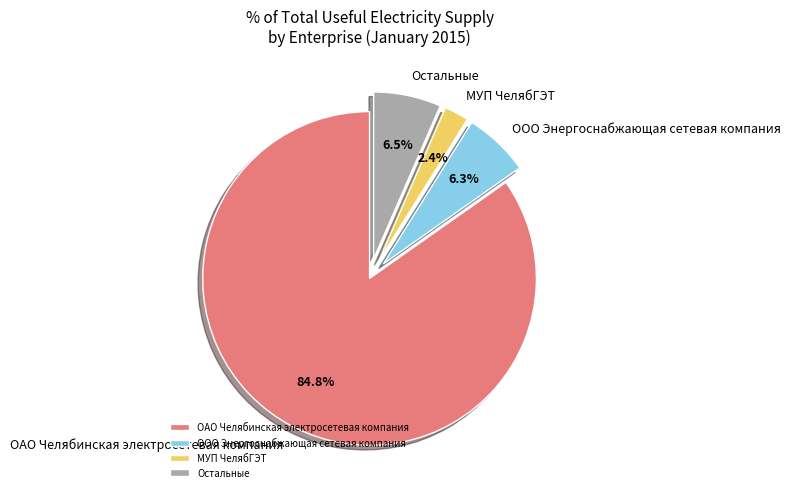

Is there any slice that represents more than half of the pie?

Yes